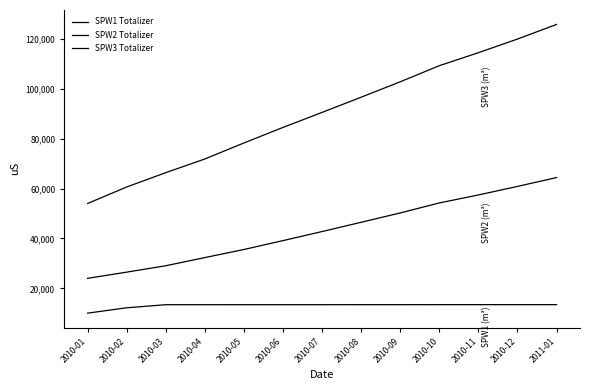

Which series has the largest total across all categories?

SPW3 Totalizer